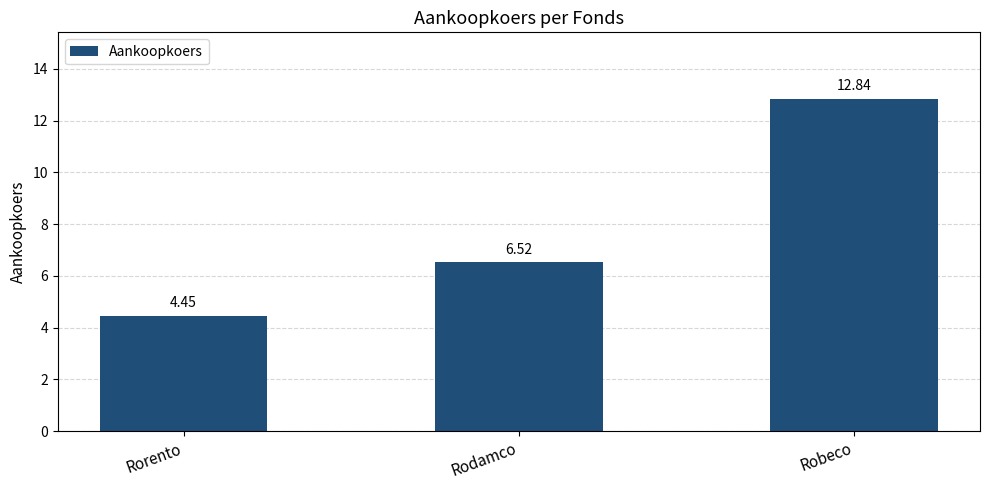

What is the label of the 1st bar from the right?

Robeco